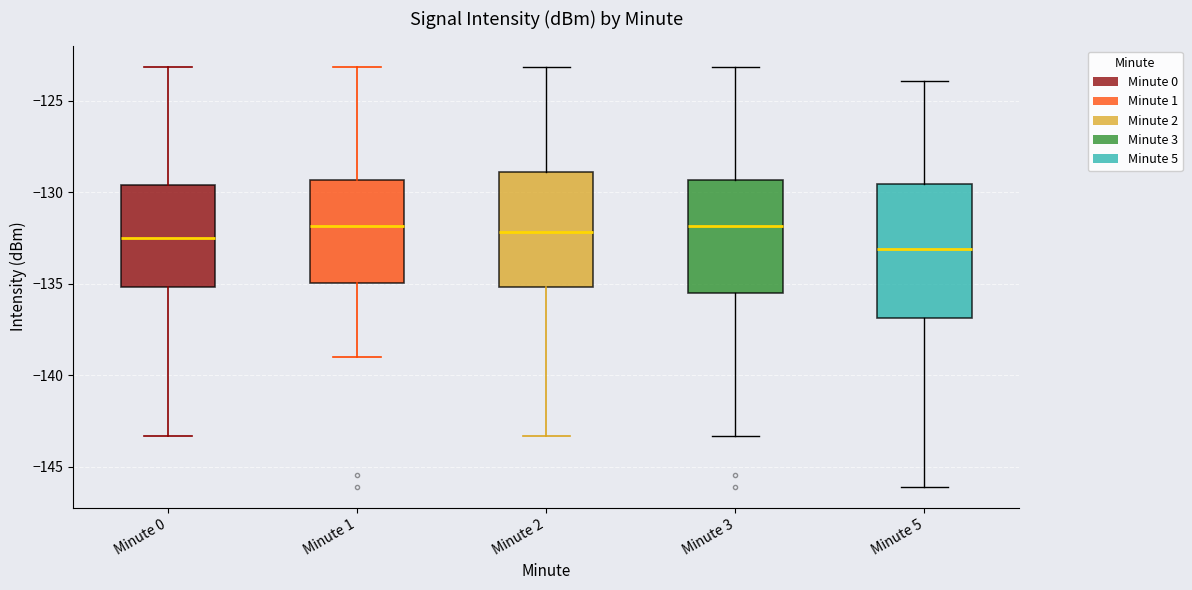

Reading left to right, read every box against the y-axis: the position of its median line, the range the box covers, and the ends of its whiskers. The values are not printed on the chart, so give them approximately, as read against the axis.

Minute 0: median -132.5, box -135.0 to -129.5, whiskers -143.5 to -123.0
Minute 1: median -132.0, box -135.0 to -129.5, whiskers -139.0 to -123.0
Minute 2: median -132.0, box -135.0 to -129.0, whiskers -143.5 to -123.0
Minute 3: median -132.0, box -135.5 to -129.5, whiskers -143.5 to -123.0
Minute 5: median -133.0, box -137.0 to -129.5, whiskers -146.0 to -124.0